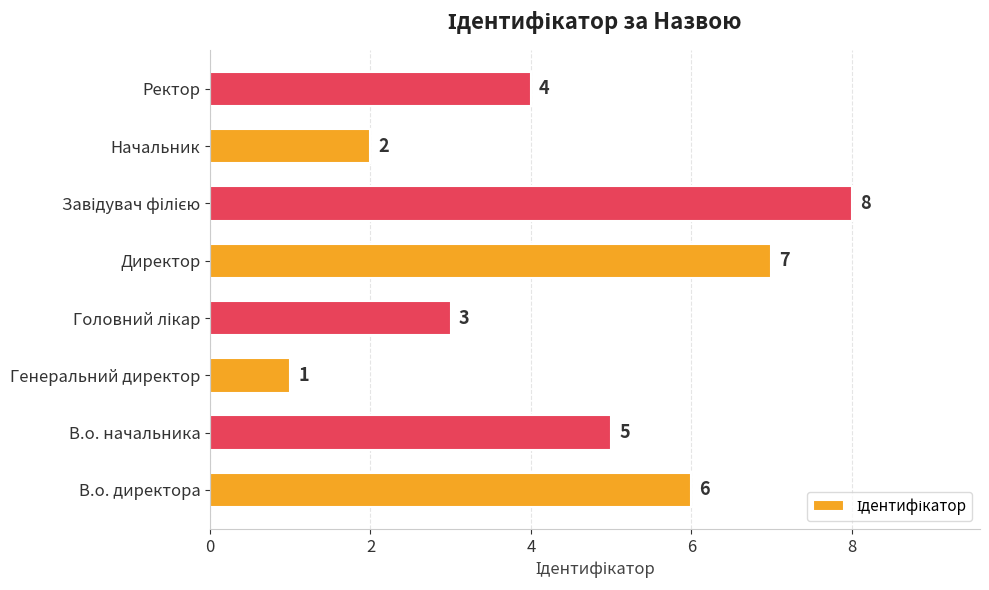

At which label is the value closest to 4?

Ректор